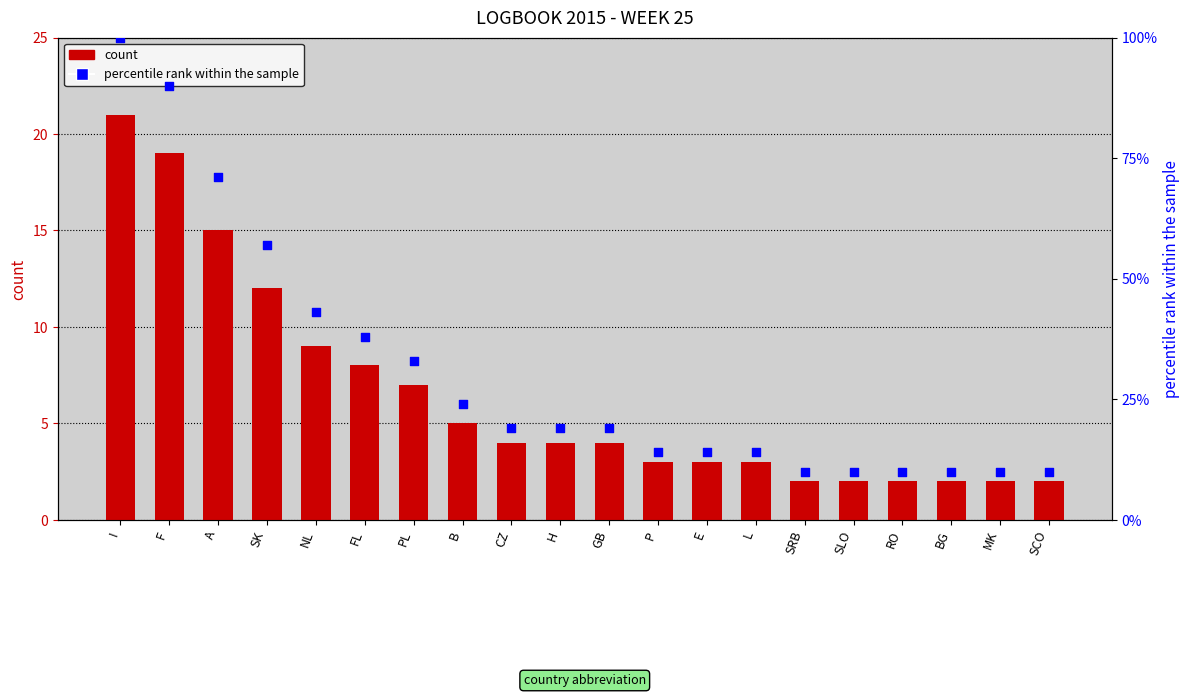

Which series has the widest spread of Y values?

percentile rank within the sample